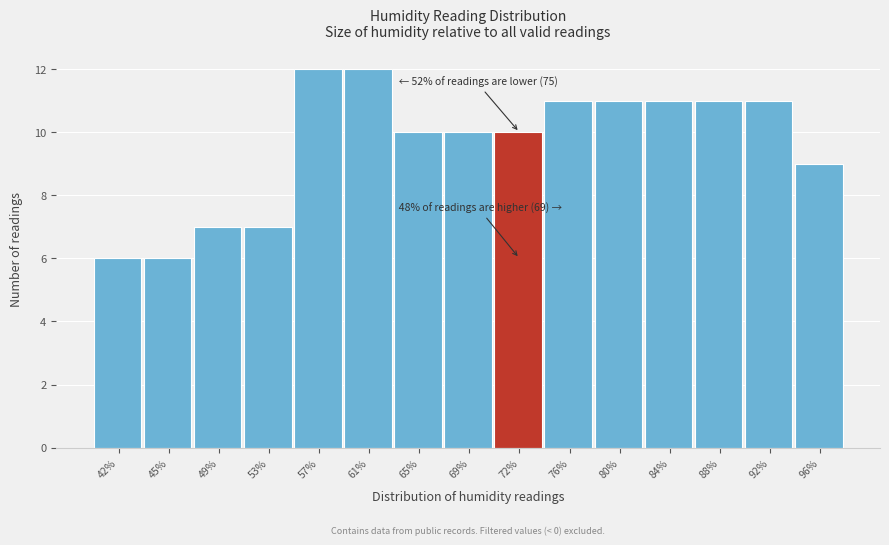

Reading left to right, list all the values displayed in this chart.

42%=6	45%=6	49%=7	53%=7	57%=12	61%=12	65%=10	69%=10	72%=10	76%=11	80%=11	84%=11	88%=11	92%=11	96%=9